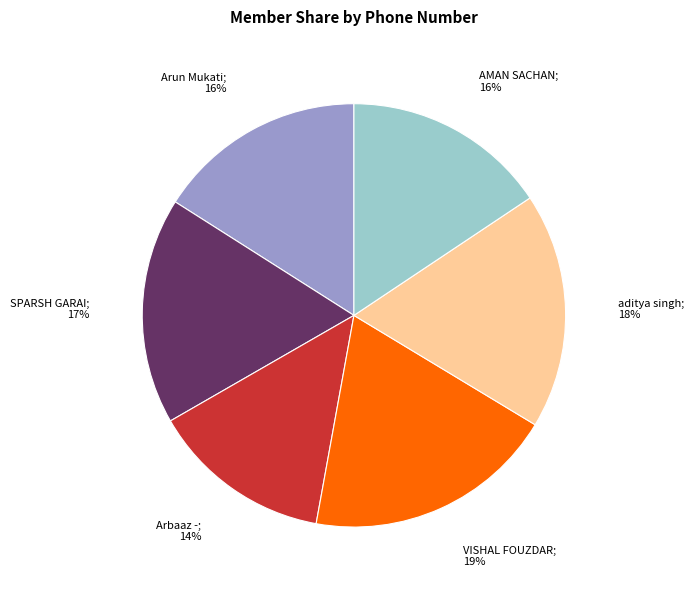

Is there any slice that represents more than half of the pie?

No